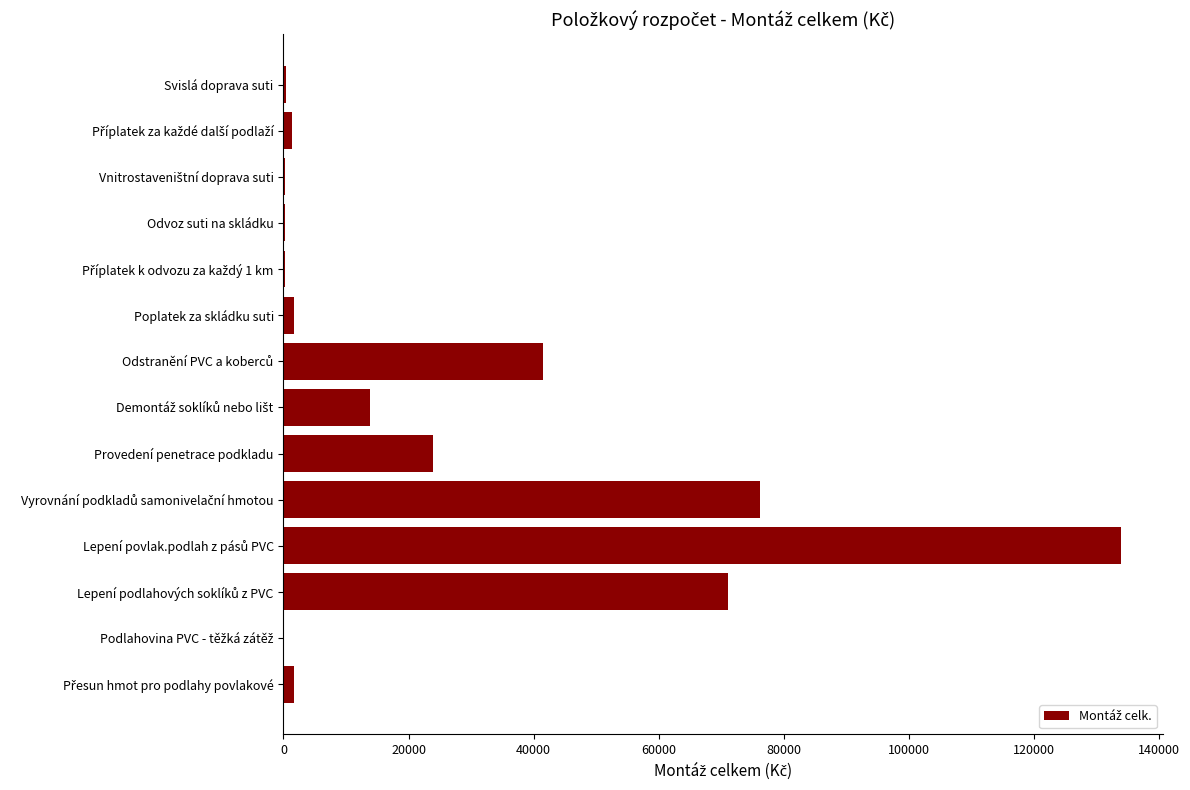

How many data points are above 1761?

7